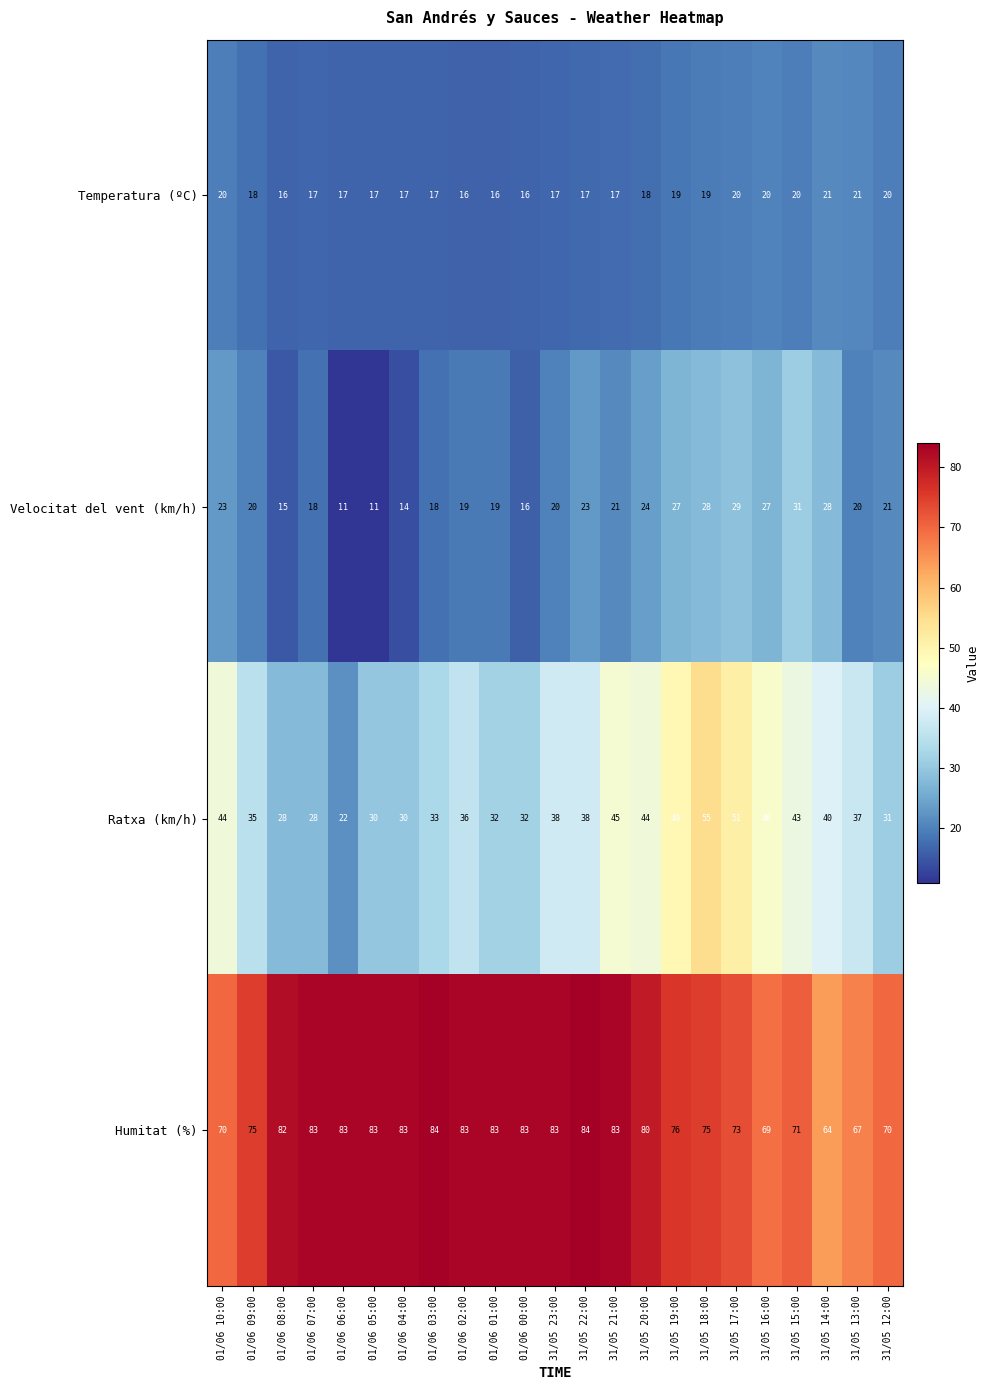

True or false: Velocitat del vent (km/h) has a value of 14 at 31/05 17:00.

False